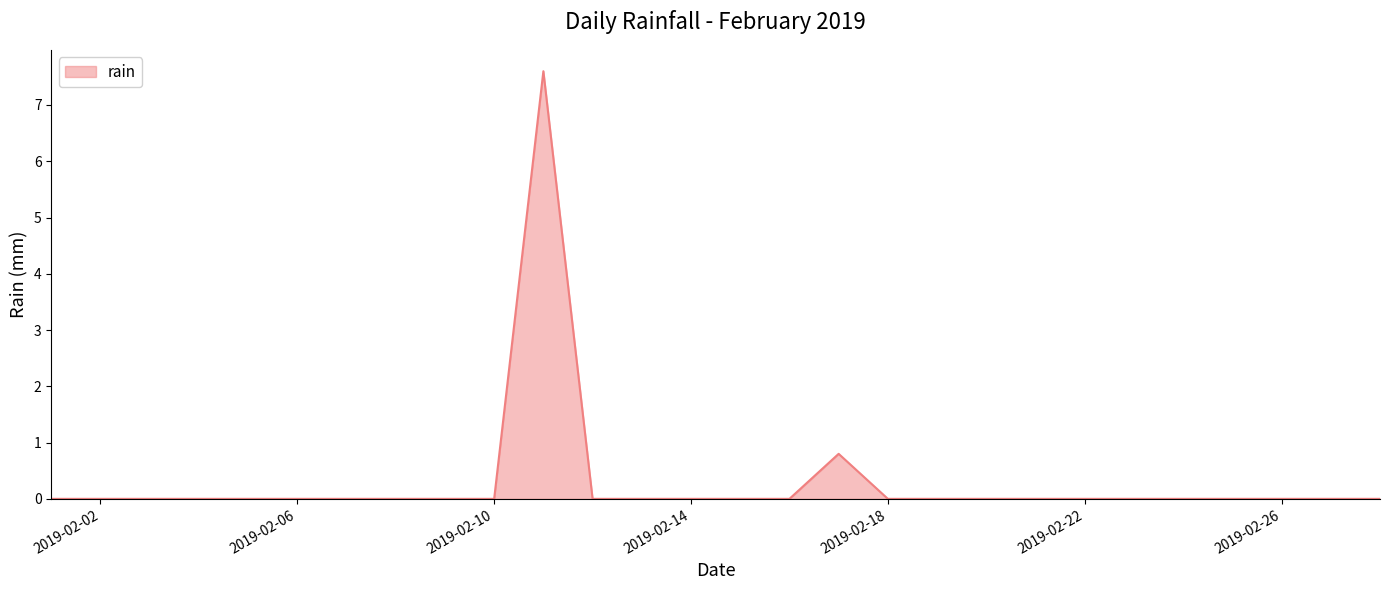

What is the maximum value shown in the chart?

7.6